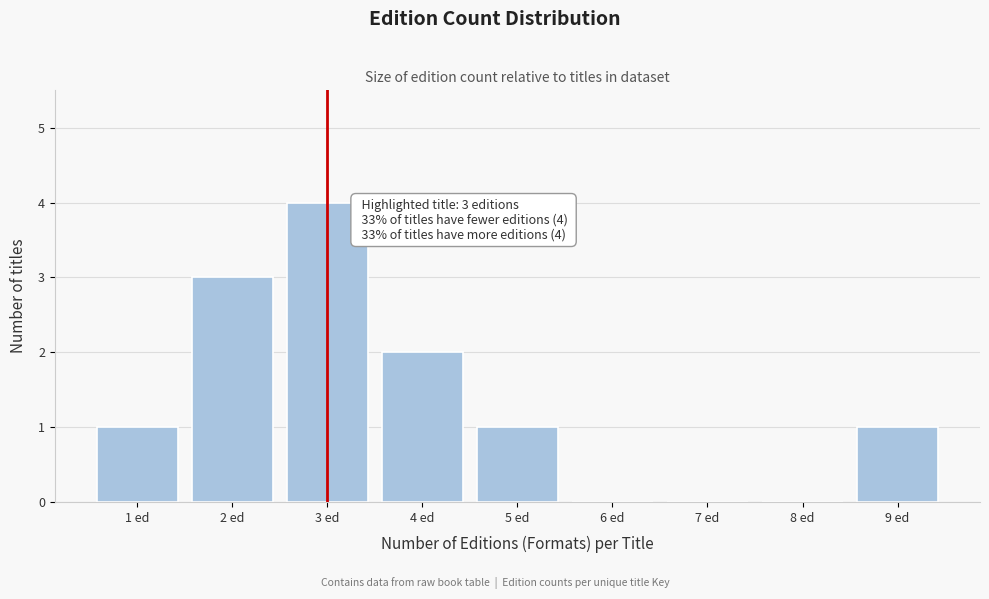

Which range on the x-axis has the tallest bar?

2.5 to 3.5